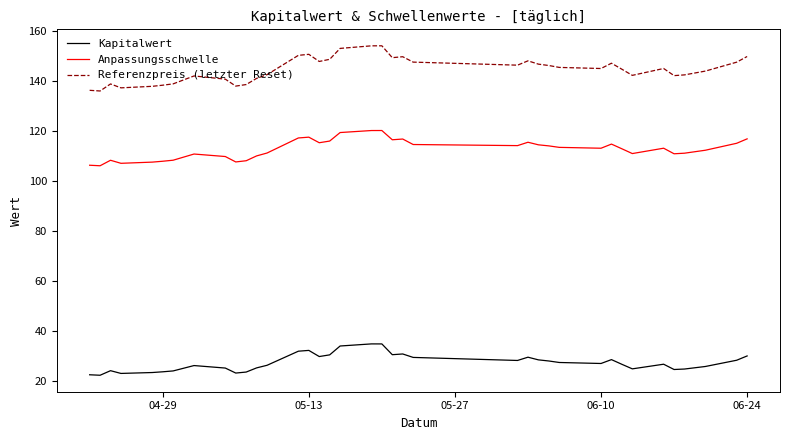

How many distinct data groups are displayed?

3